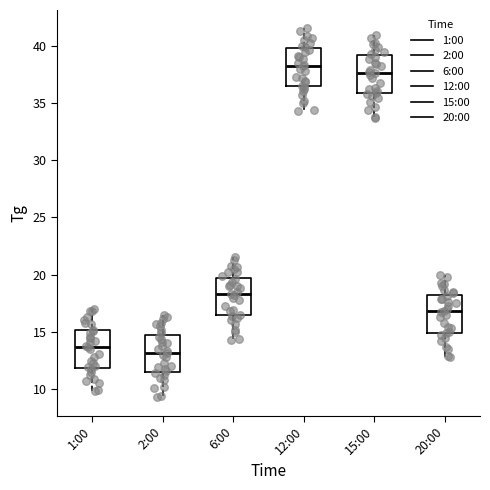

Where does the lower whisker of the box for 12:00 end on the y-axis? The values are not printed on the chart, so give them approximately, as read against the axis.

34.5